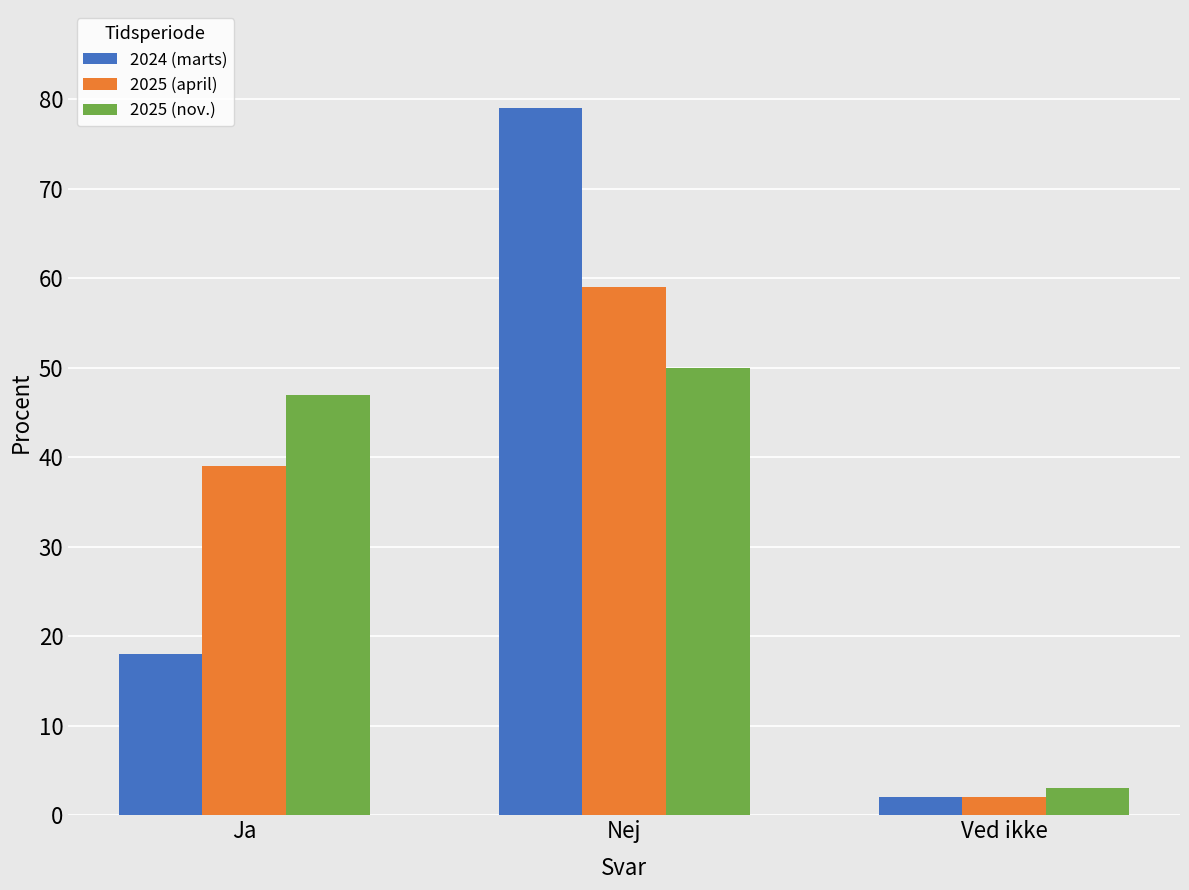

Which series changed the most between Nej and Ved ikke?

2024 (marts)